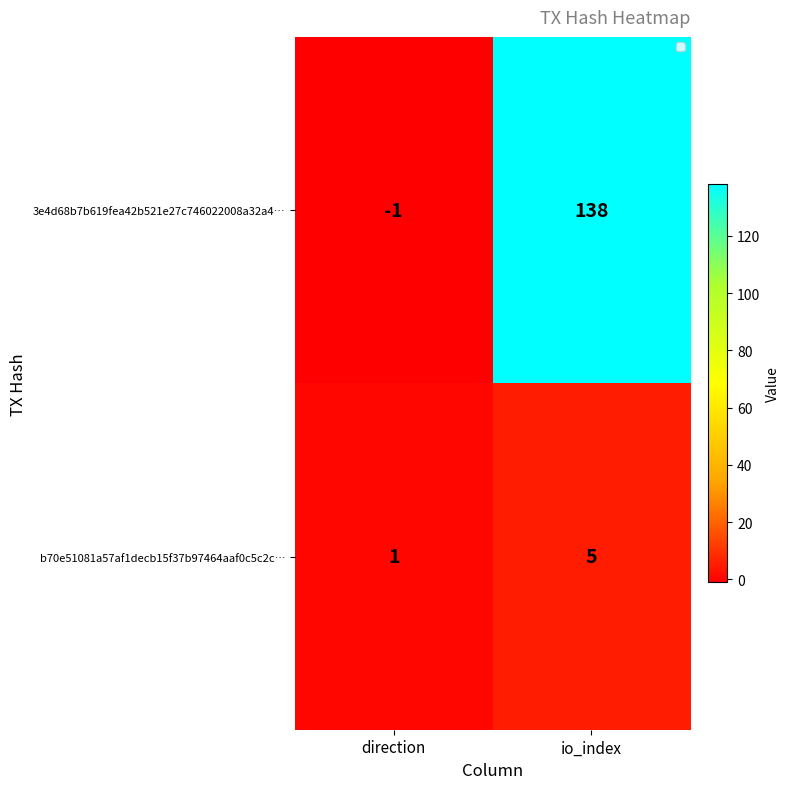

Reading left to right, extract all data points from this chart.

3e4d68b7b619fea42b521e27c746022008a32a4…: -1	138
b70e51081a57af1decb15f37b97464aaf0c5c2c…: 1	5